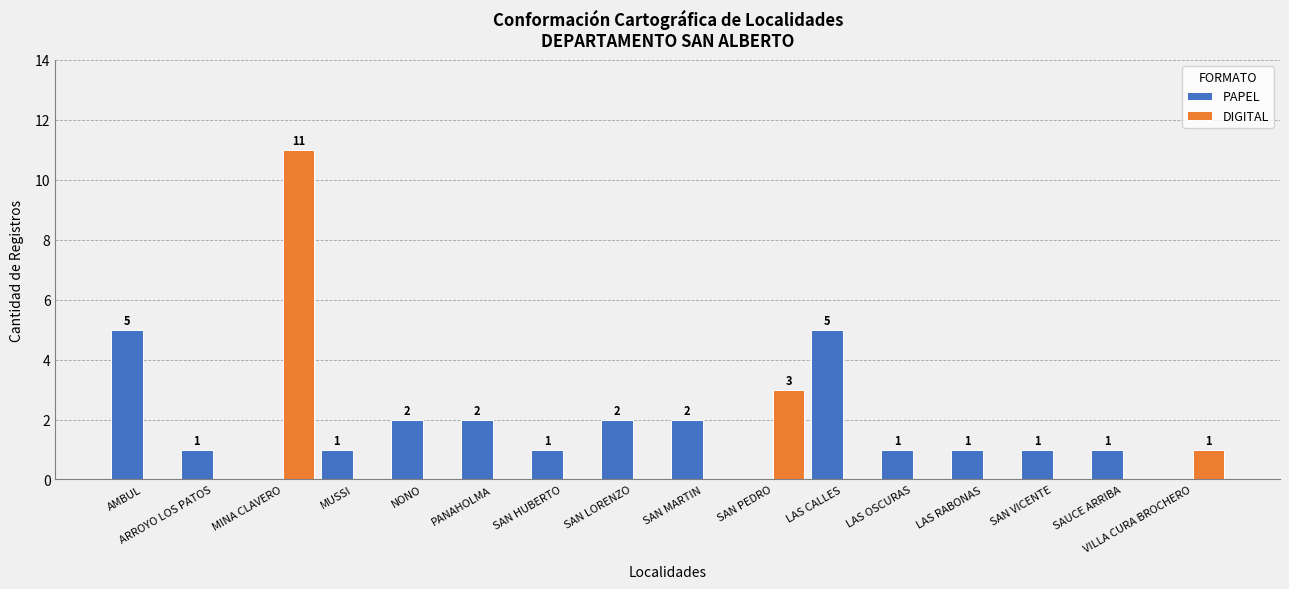

The PAPEL series shows 3 at AMBUL. True or false?

False